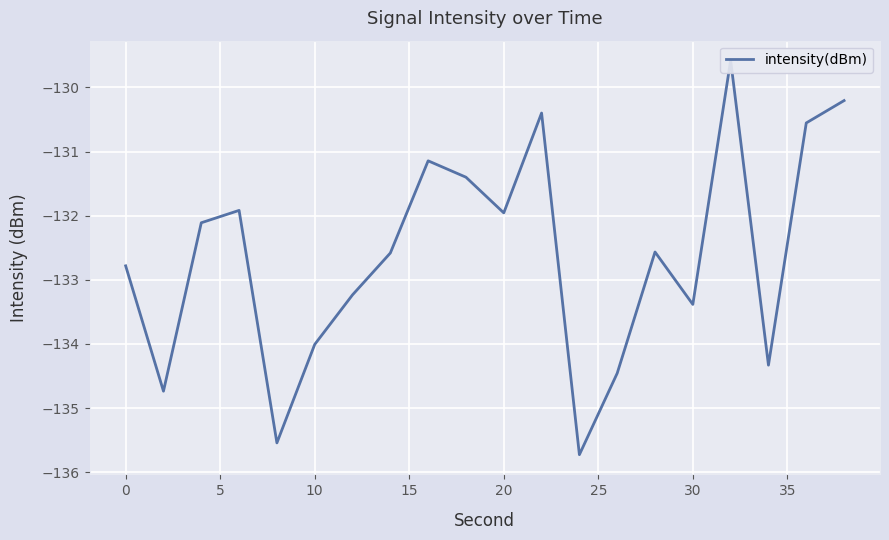

What is the difference between the second highest and minimum values?

5.5